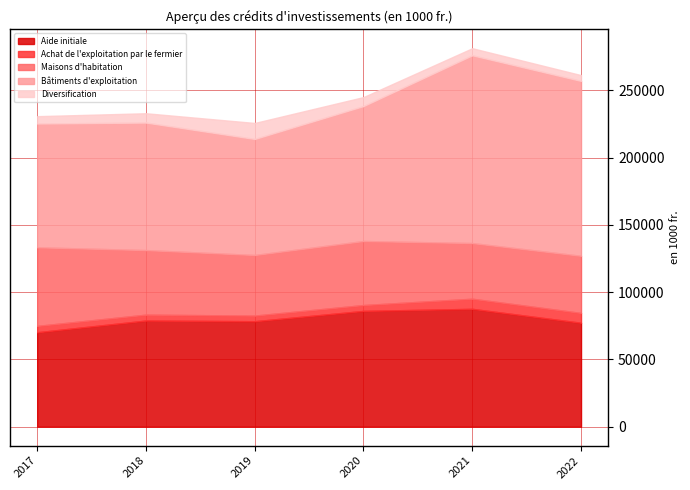

List the series in order of their peak value, lowest first.

Achat de l'exploitation par le fermier, Diversification, Maisons d'habitation, Aide initiale, Bâtiments d'exploitation